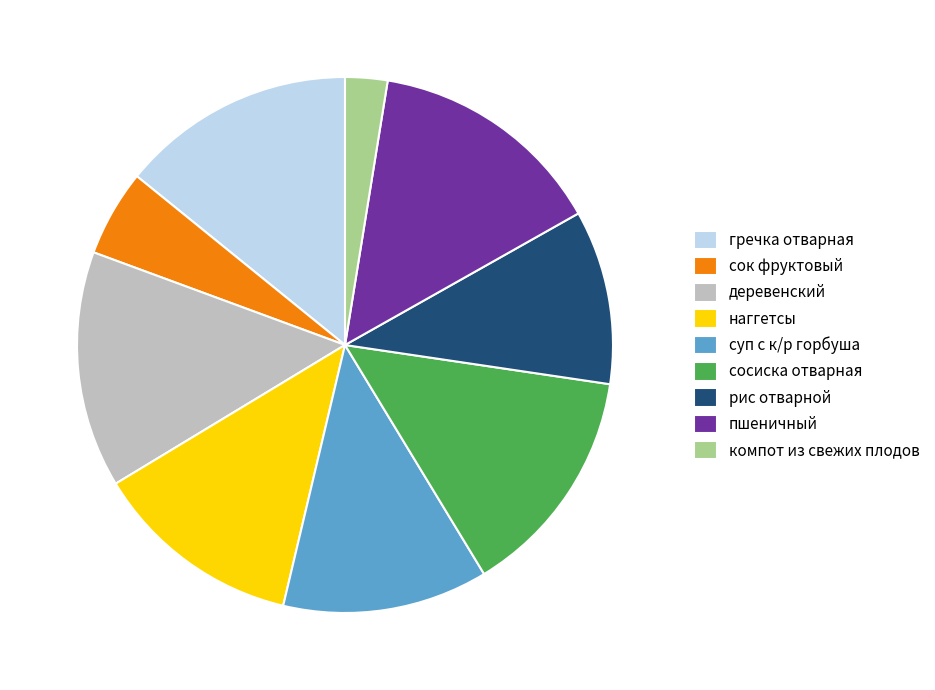

Is it true that компот из свежих плодов is 3% of the pie?

True